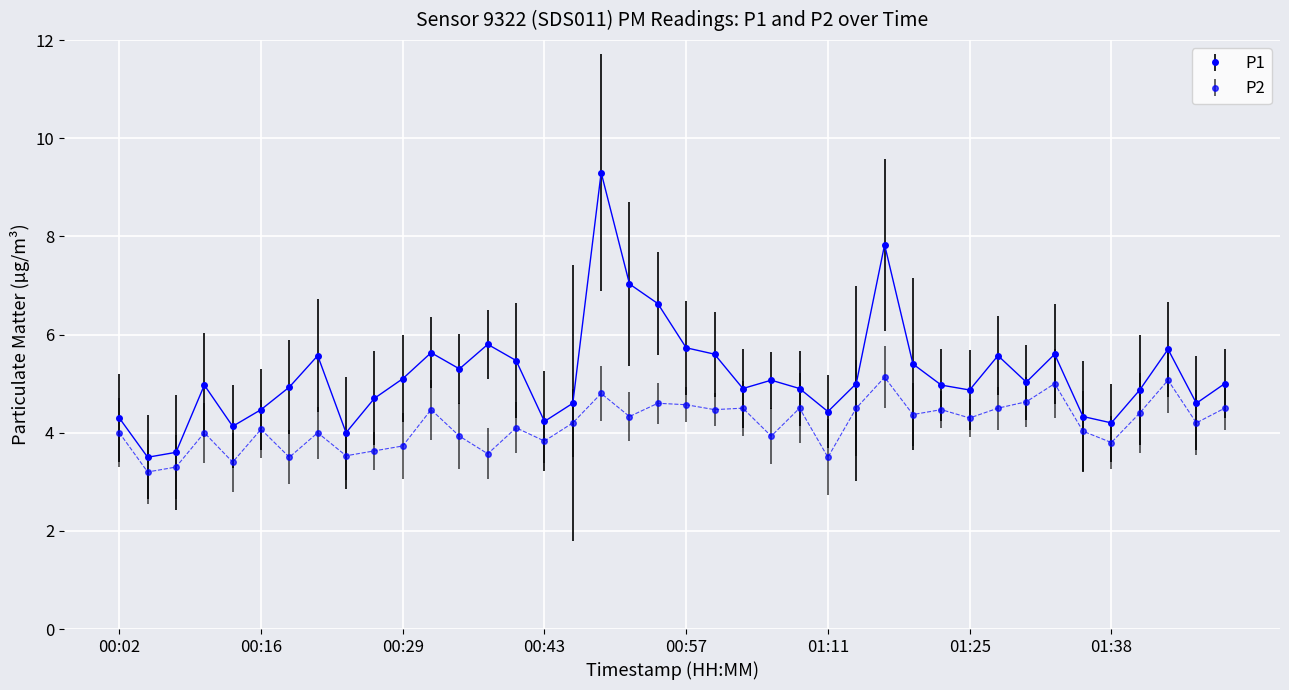

What is the sum of all P1 values?

206.9